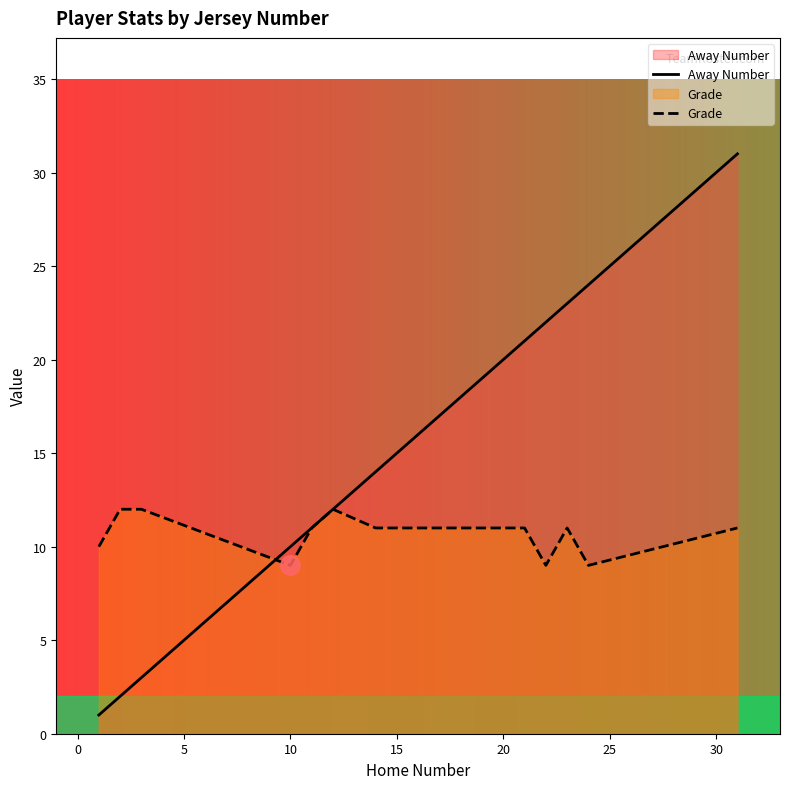

What is the smallest value displayed?

1